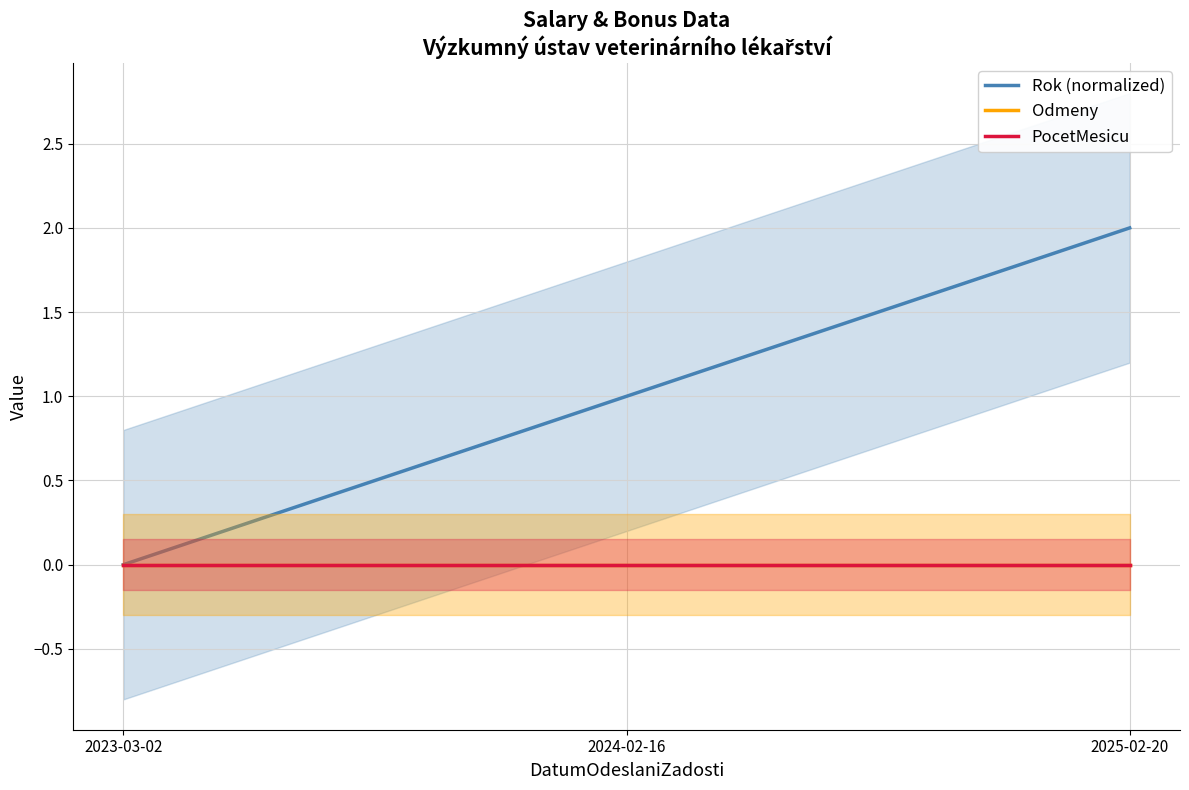

Reading left to right, extract all data points from this chart.

Rok (normalized): 2023-03-02=0	2024-02-16=1	2025-02-20=2
Odmeny: 2023-03-02=0	2024-02-16=0	2025-02-20=0
PocetMesicu: 2023-03-02=0	2024-02-16=0	2025-02-20=0